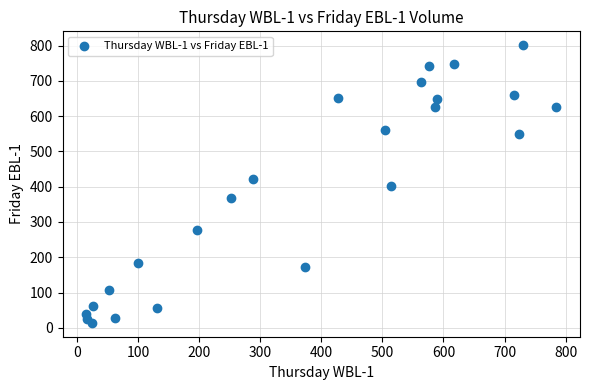

What is the range of X values (max minus min)?

770